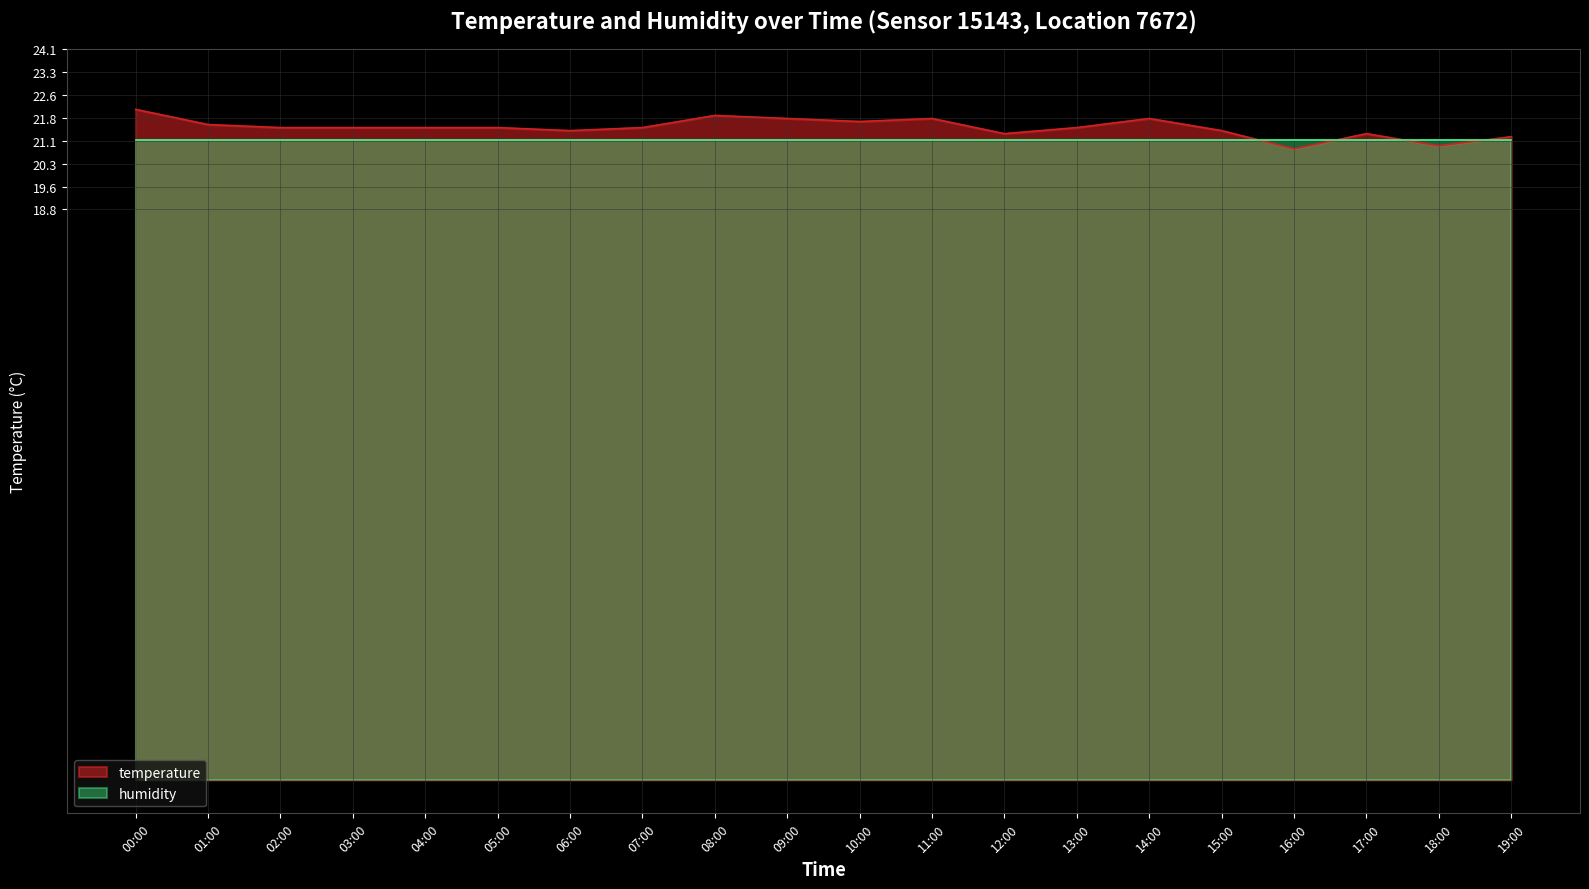

Is it true that the value at 00:00 is 4.7?

False